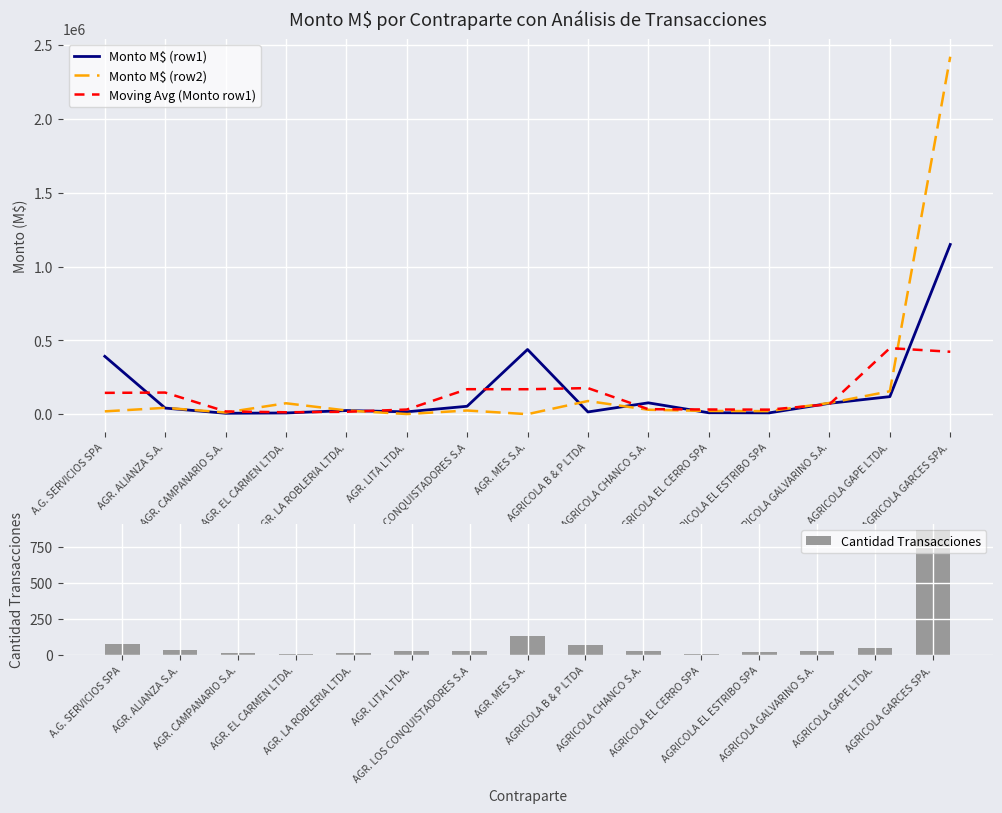

What is the average value of the Monto M$ (row2) series?

200755.1